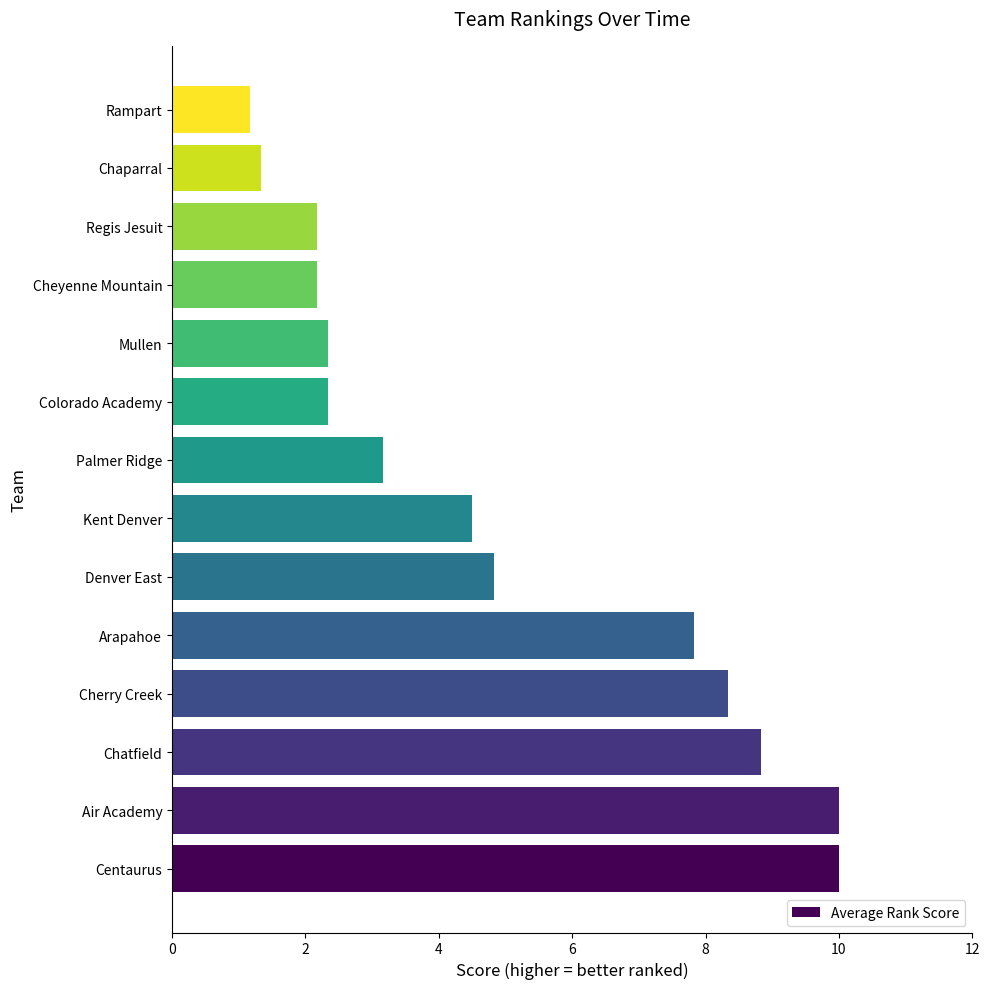

What is the sum of all values?

69.0